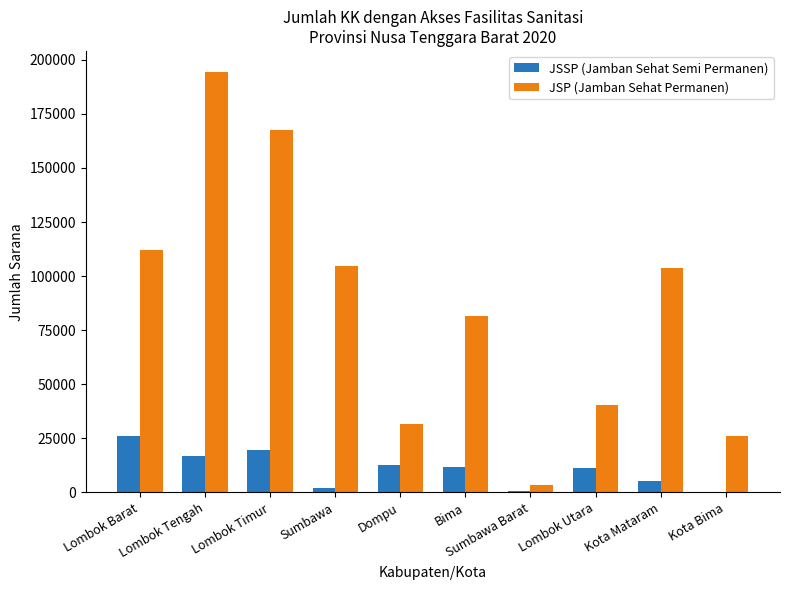

What is the highest value of the JSP (Jamban Sehat Permanen) series?

194372